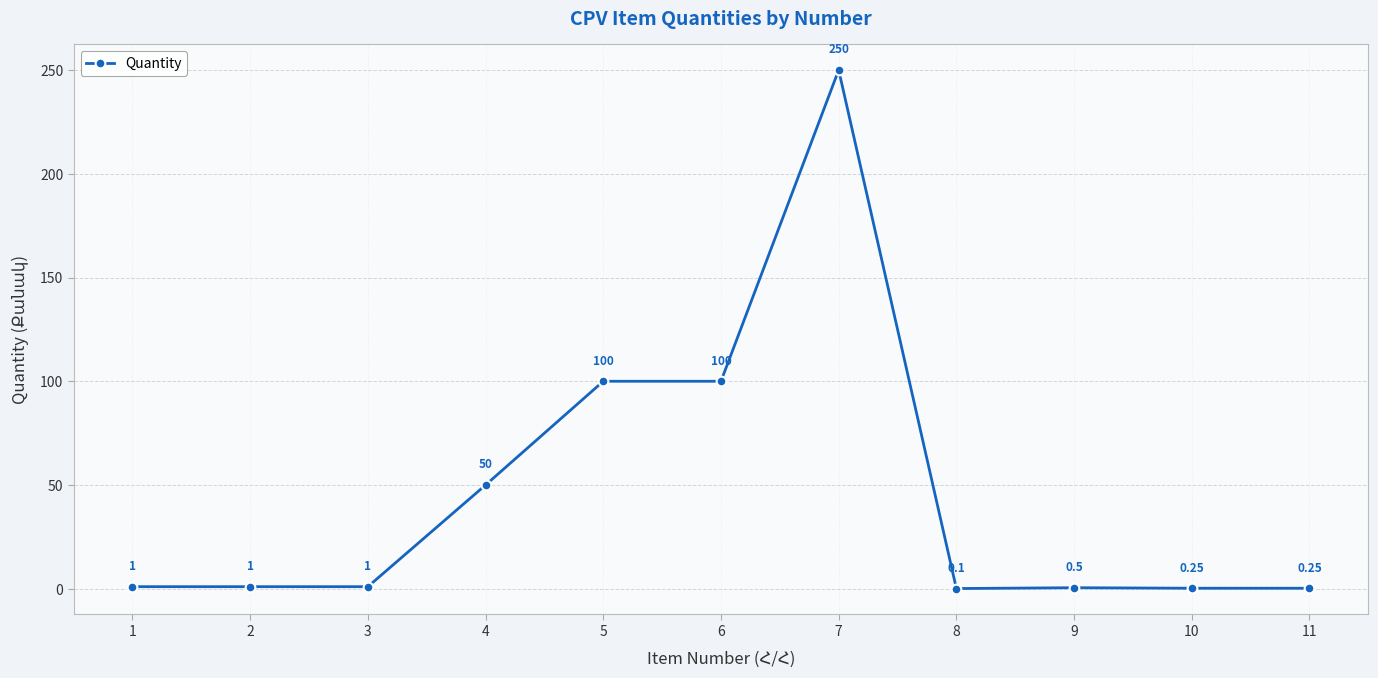

What is the value of the 9th point from the left?

0.5